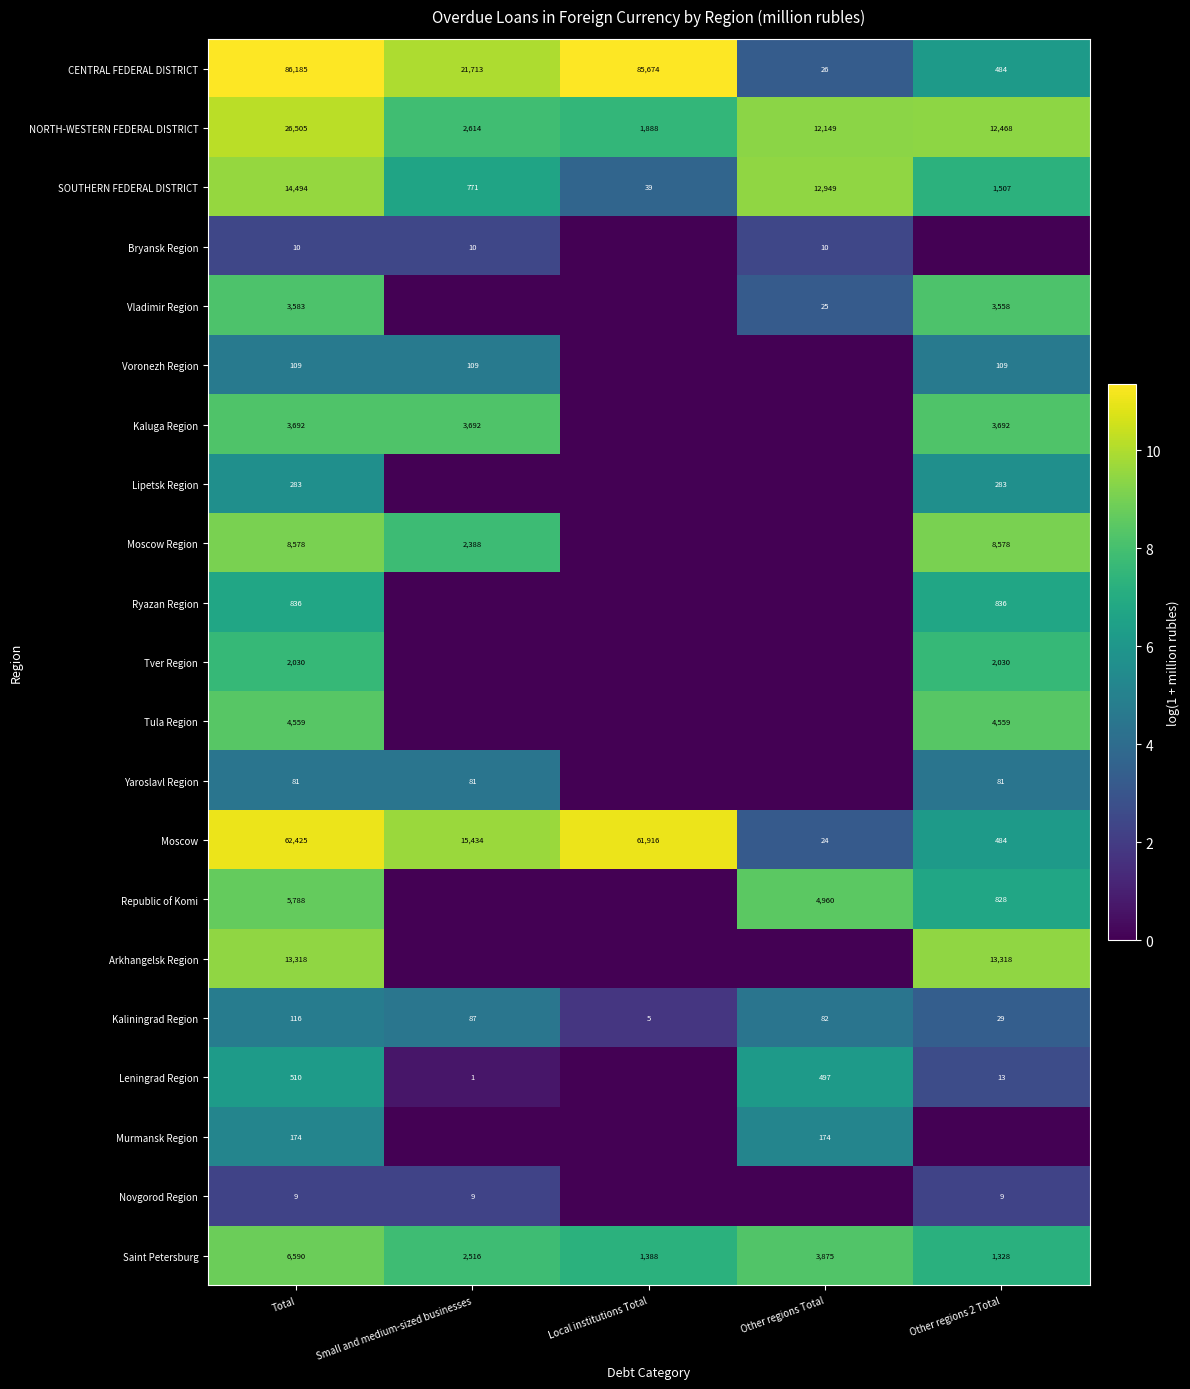

What is the average value of the Moscow series?

28057